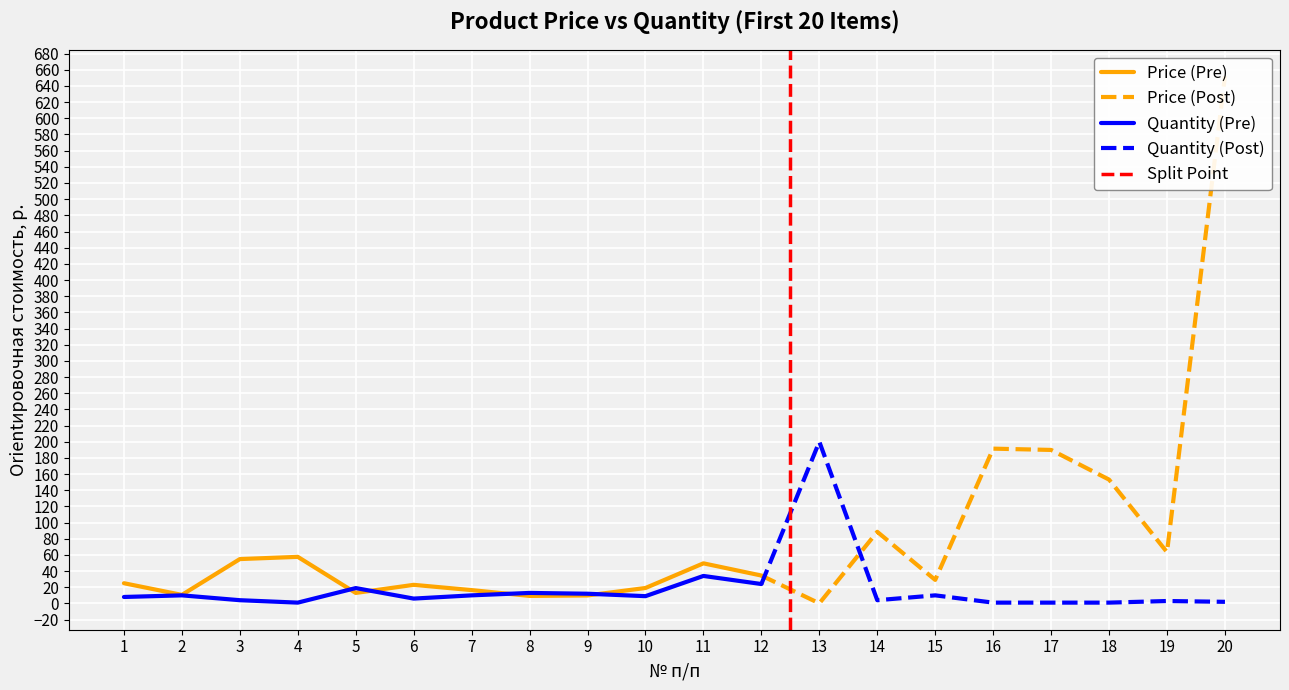

Which category has the lowest value in the Quantity (Кол-во, шт.) series?

4